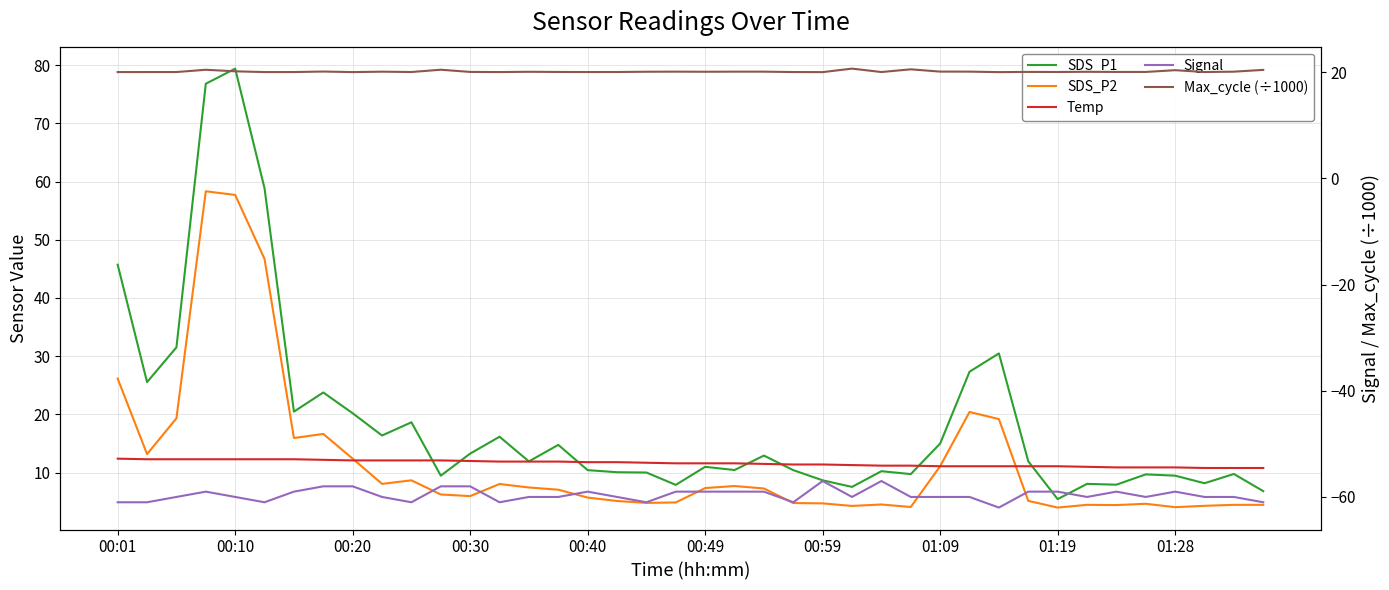

Between 19 and 00:10, which is larger?

00:10